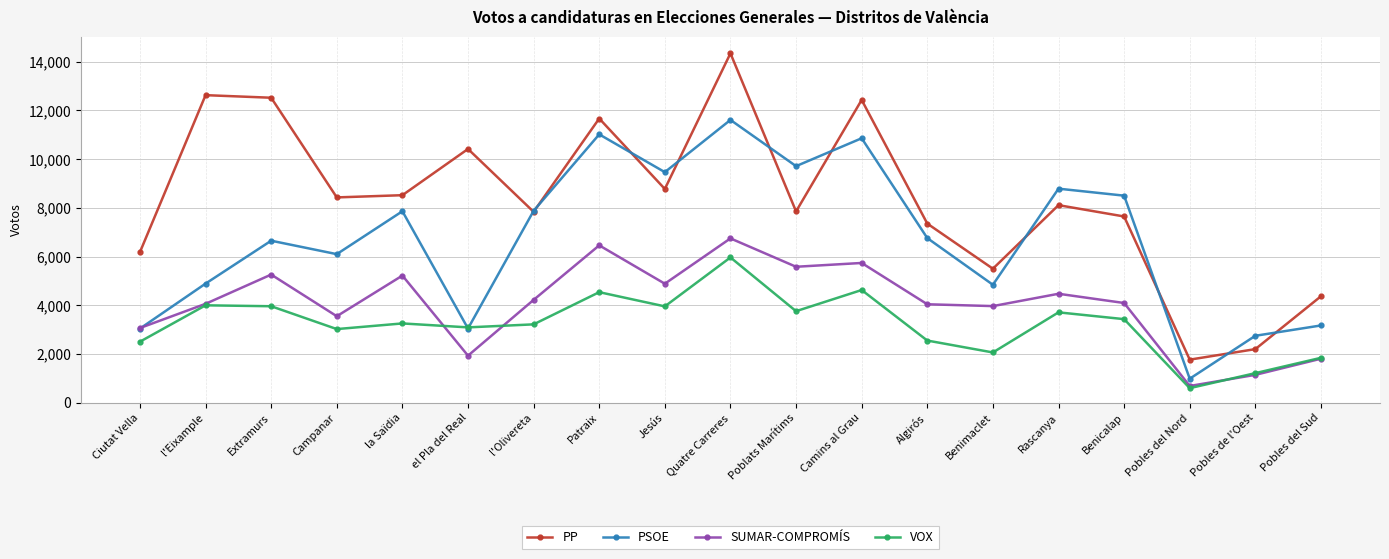

How many lines are shown in the chart?

4